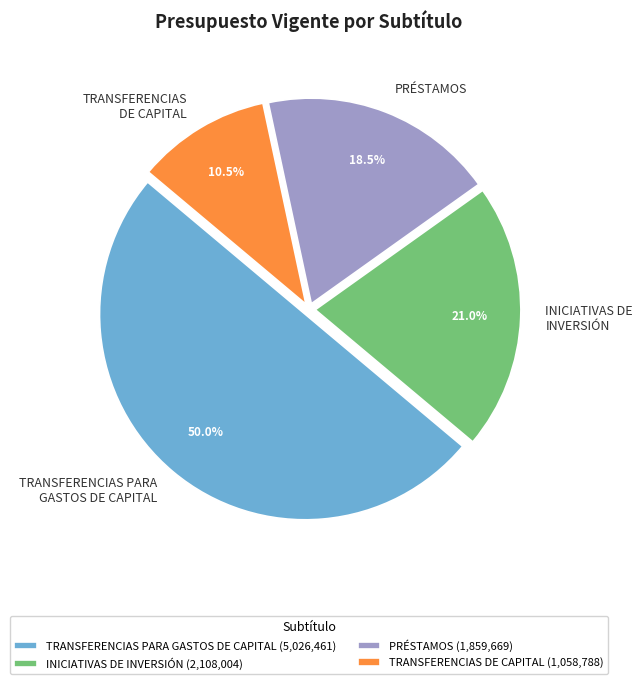

What is the ratio of the value at PRÉSTAMOS to the value at INICIATIVAS DE INVERSIÓN?

0.9